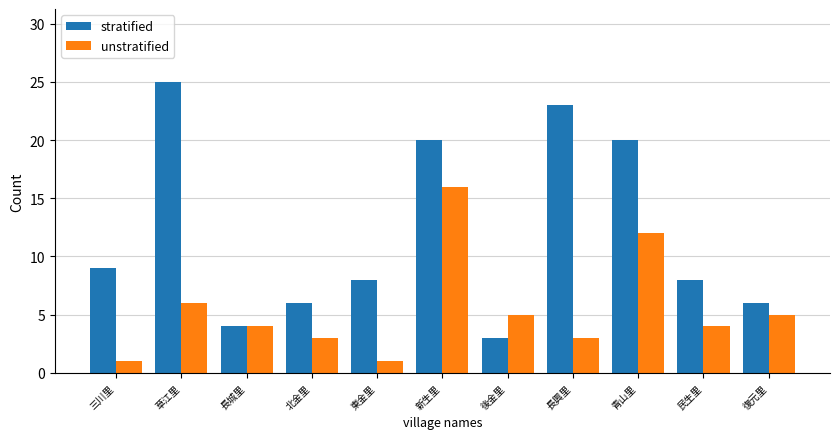

Between 長城里 and 青山里, which series saw the biggest shift?

stratified